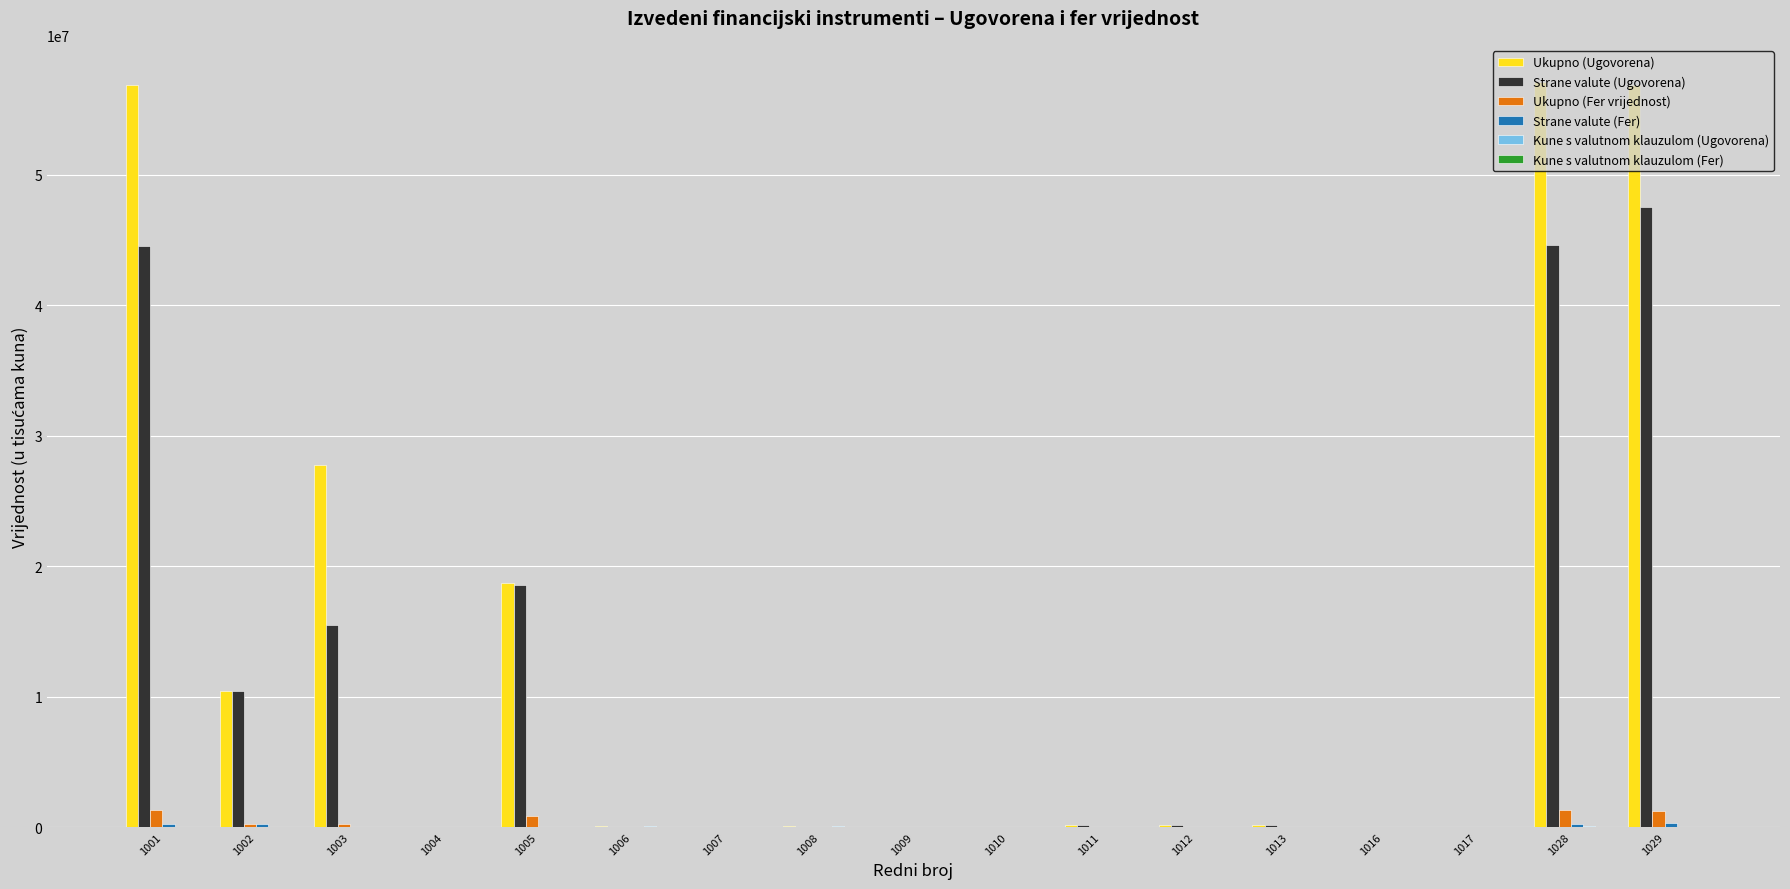

How many groups of bars are there?

17